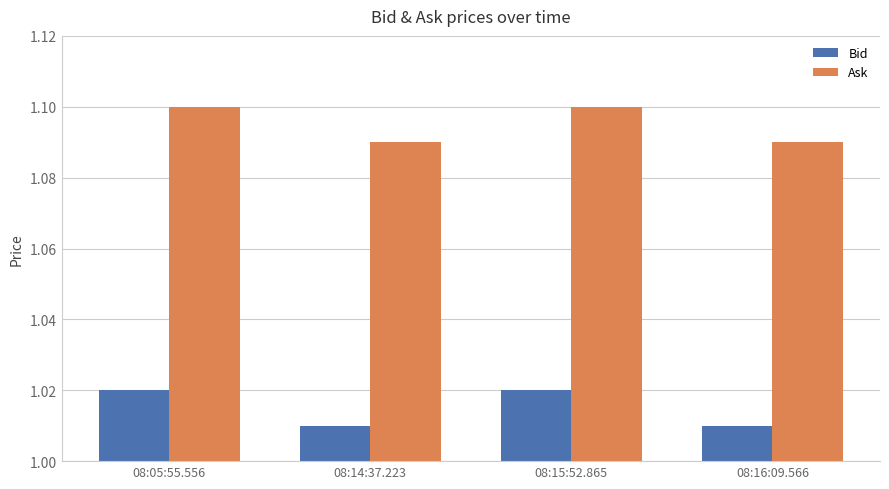

The value of Ask at 08:05:55.556 is 1.1. True or false?

True